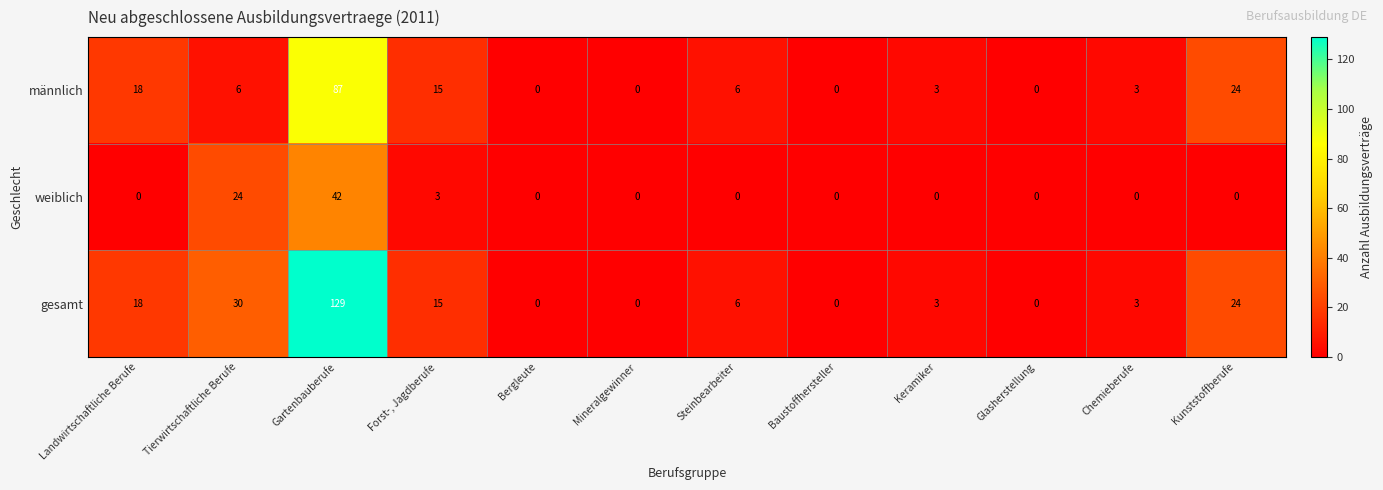

How many distinct data groups are displayed?

3